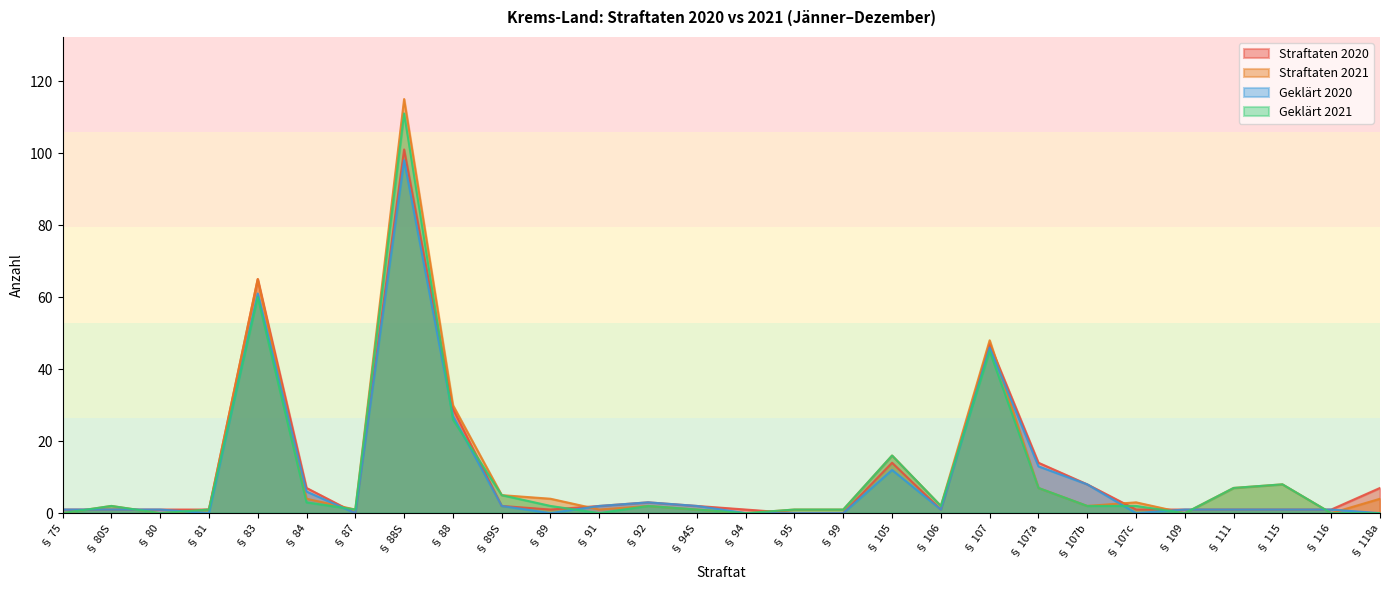

The value of Straftaten 2021 at § 109 is 73. True or false?

False